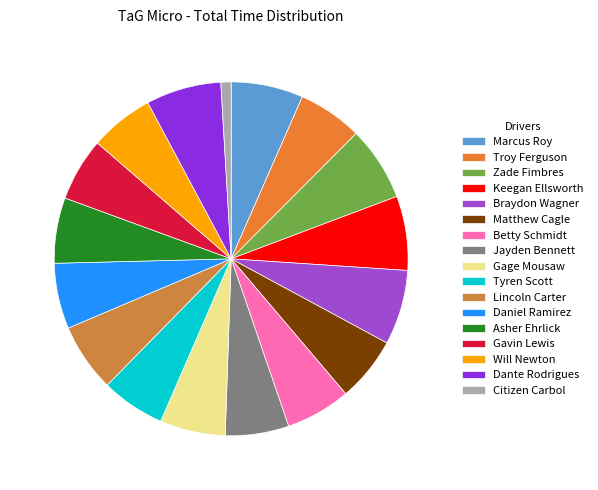

To the nearest percent, what percentage of the pie is Zade Fimbres?

7%